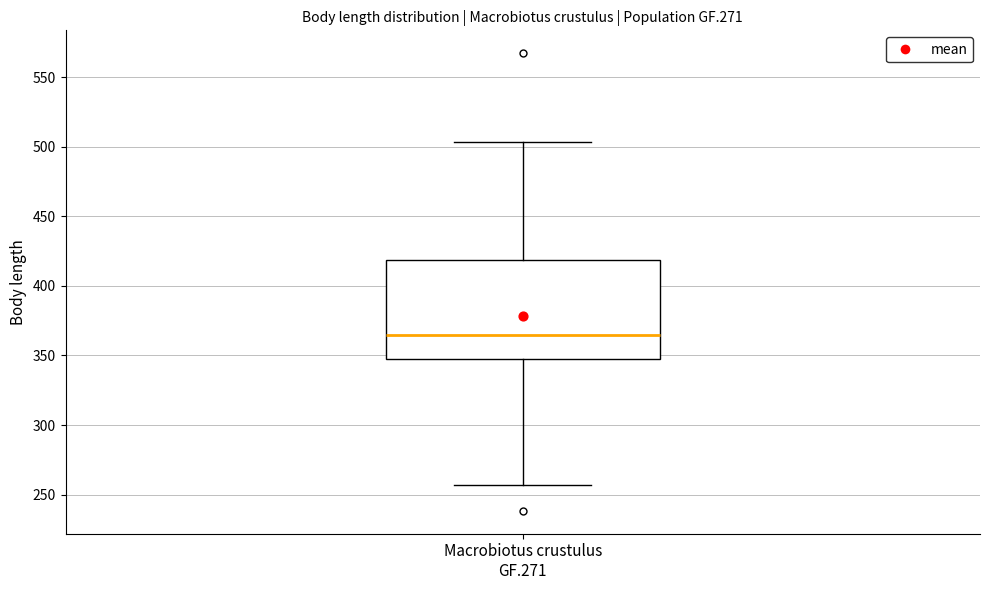

Transcribe this box plot: give where the median line is, the range the box spans, and where the two whiskers end, as read against the y-axis. The values are not printed on the chart, so give them approximately, as read against the axis.

median 365, box 345 to 420, whiskers 255 to 505